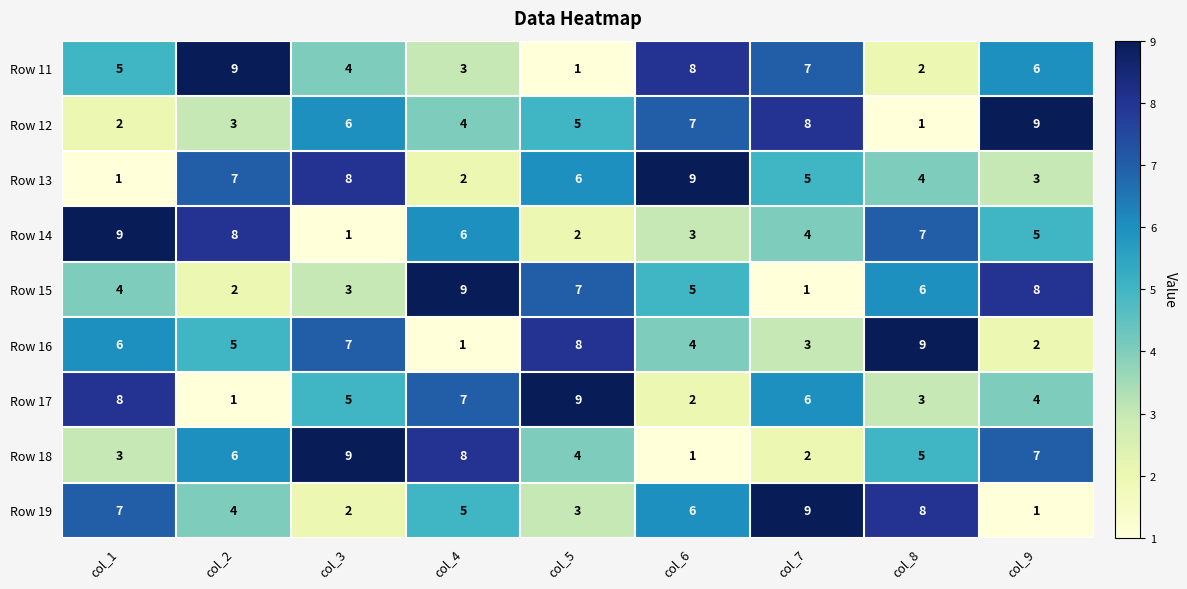

Which series changed the most between col_7 and col_8?

Row 12